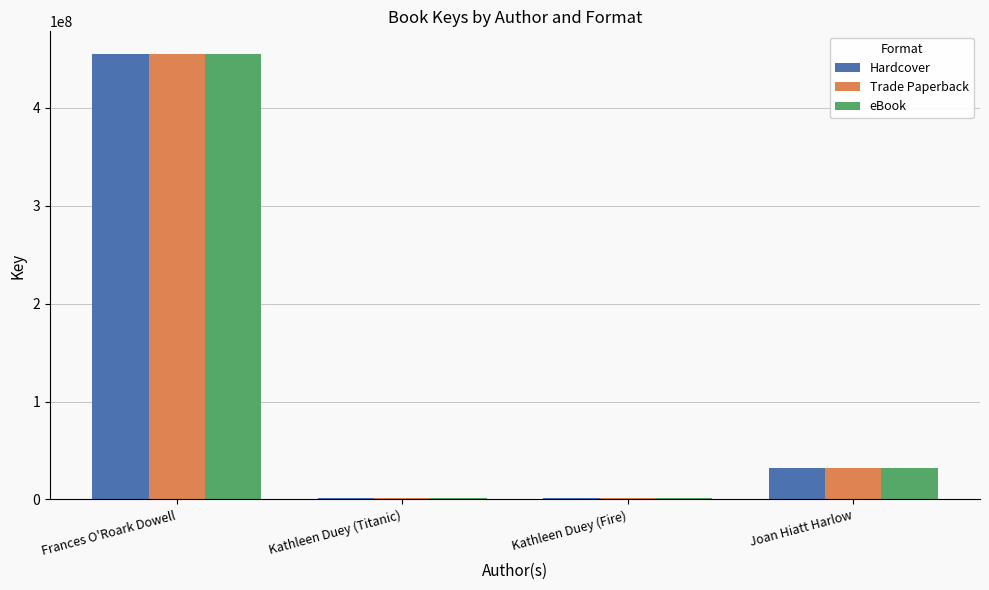

At which category does the chart reach its peak across all series?

Frances O'Roark Dowell